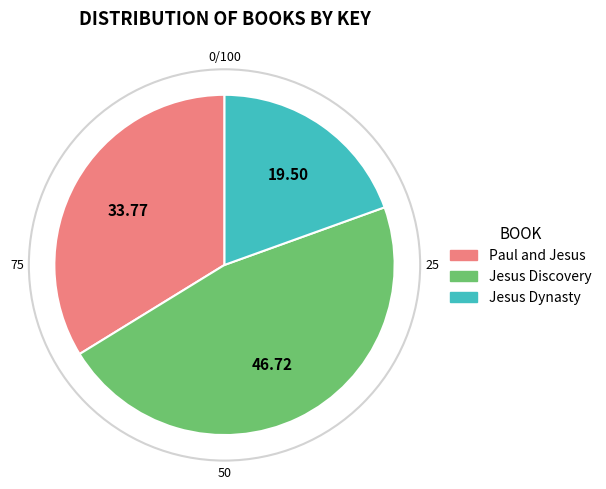

Is the sum of Jesus Dynasty and Paul and Jesus greater than half?

Yes